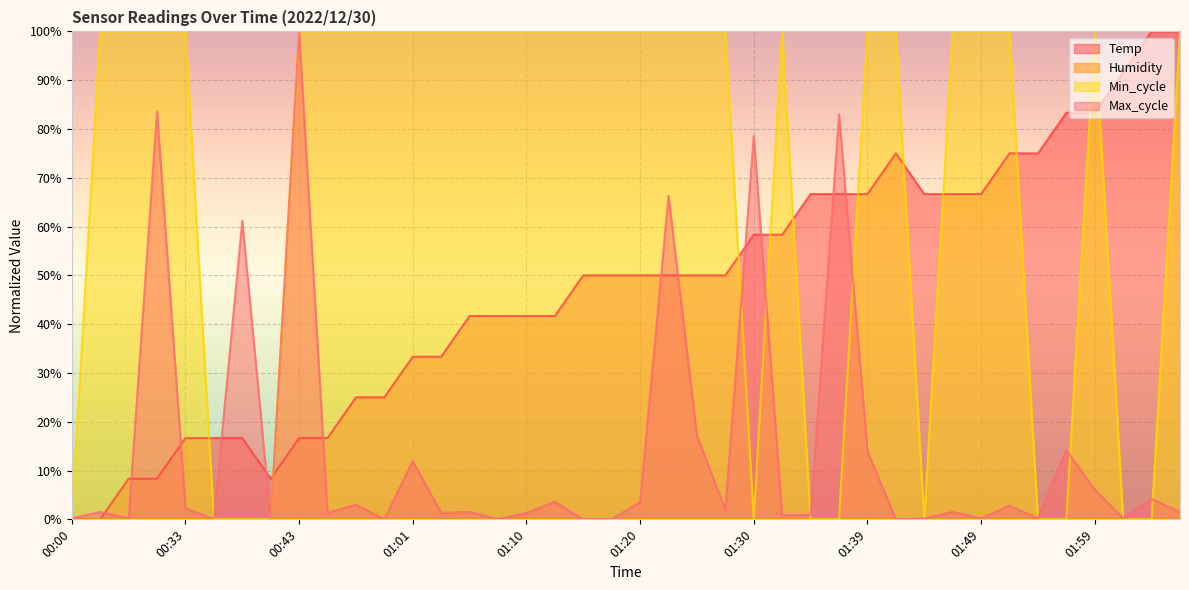

How many lines are shown in the chart?

4